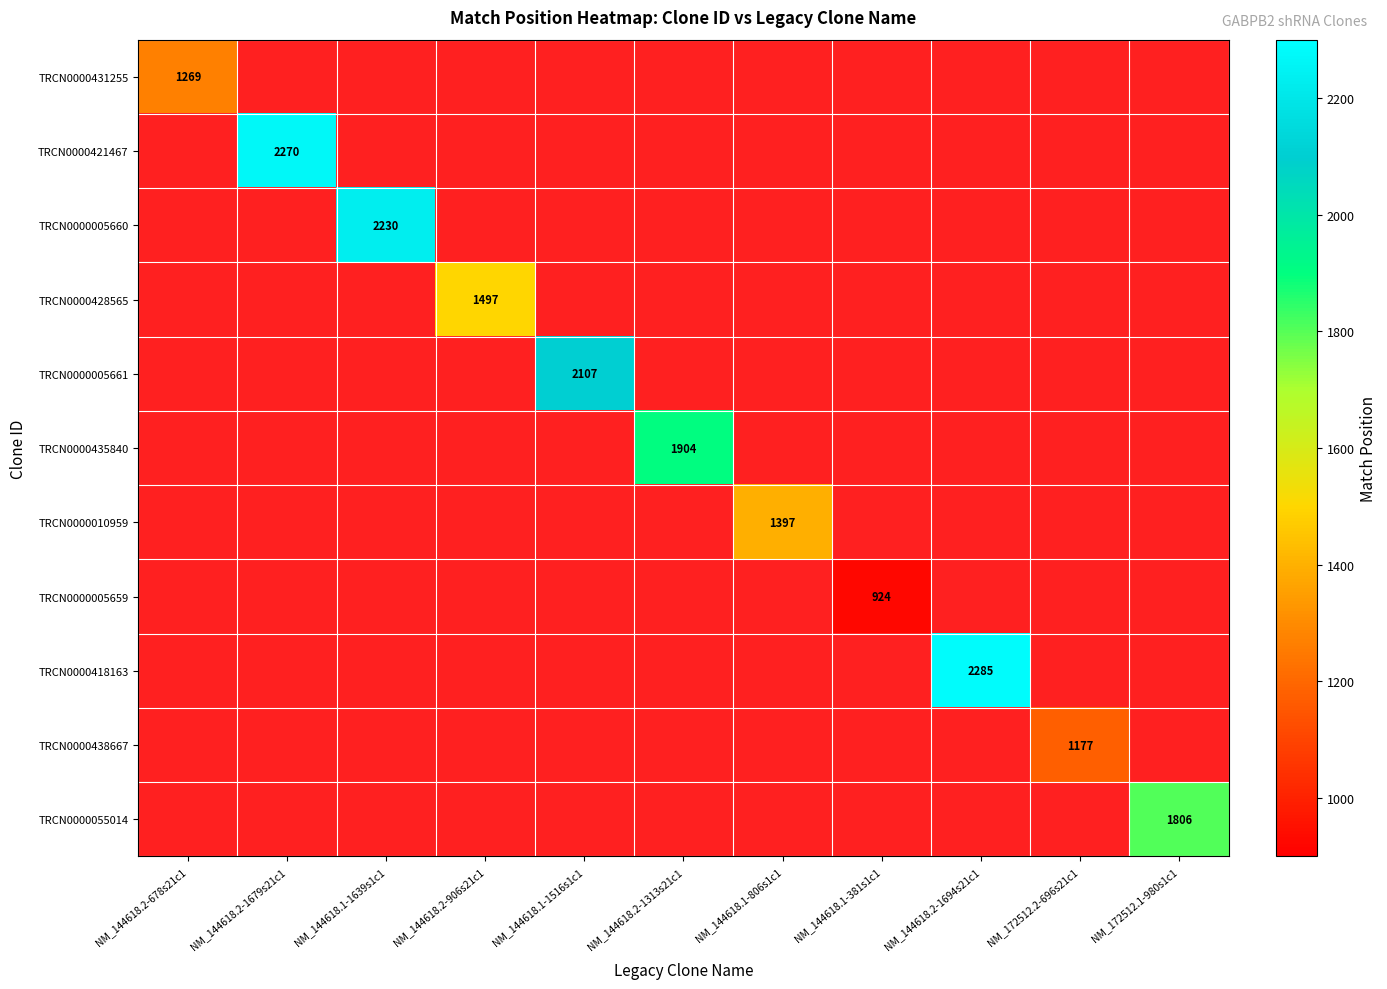

The TRCN0000418163 series shows 1247 at NM_144618.2-1694s21c1. True or false?

False